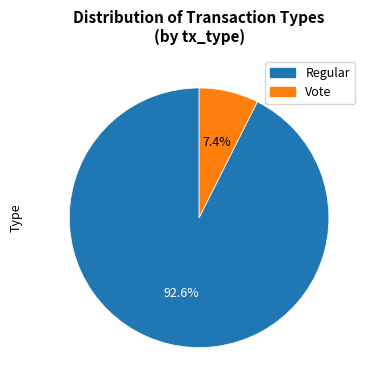

Count the number of slices in the pie.

2